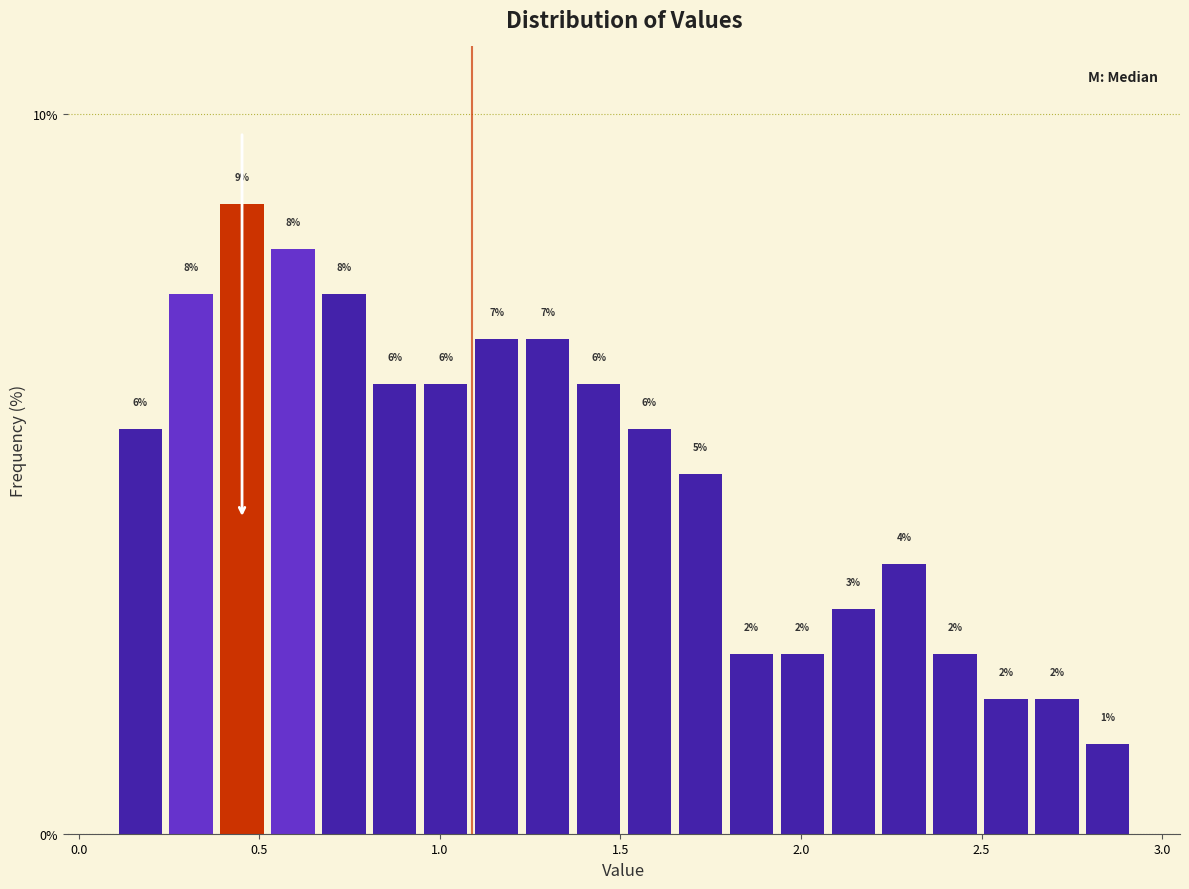

Around what value on the x-axis is the tallest bar? Give the approximate position of its centre, as read against the axis.

0.45